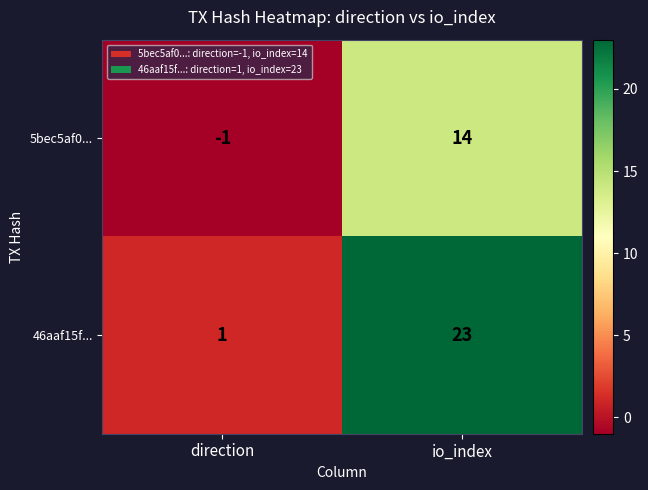

Which series has the largest total across all categories?

46aaf15f...